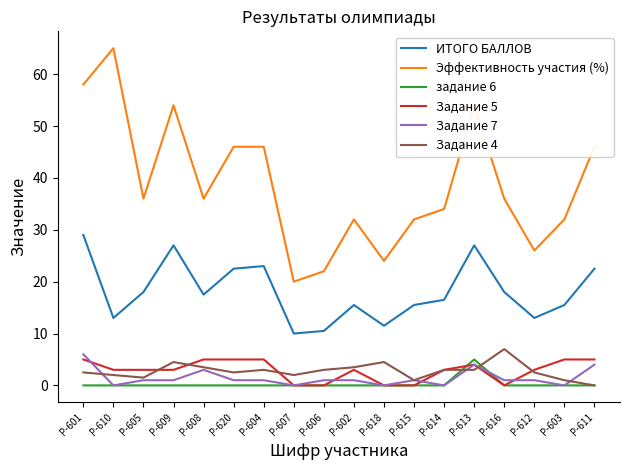

How many interior local valleys does the Эффективность участия (%) series have?

5